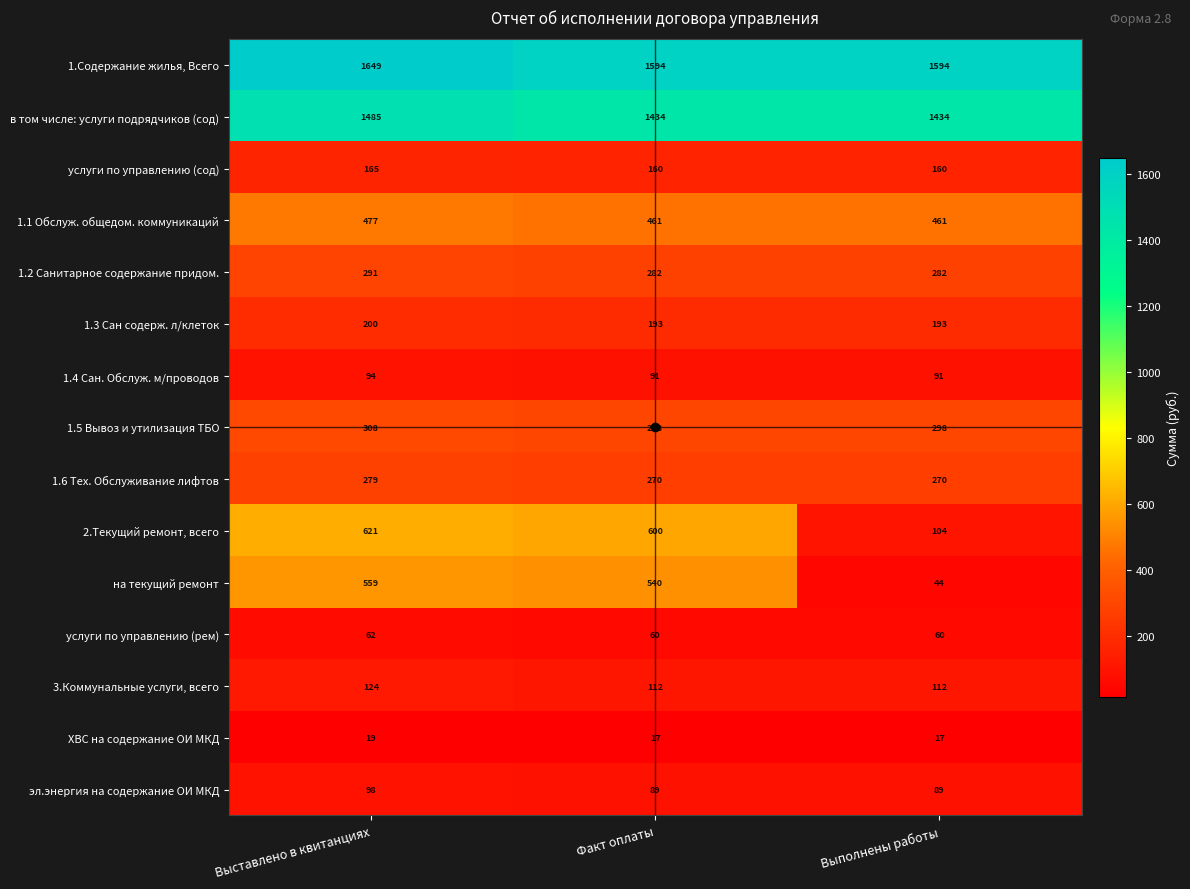

What is the total value across all series at Выполнены работы?

5209